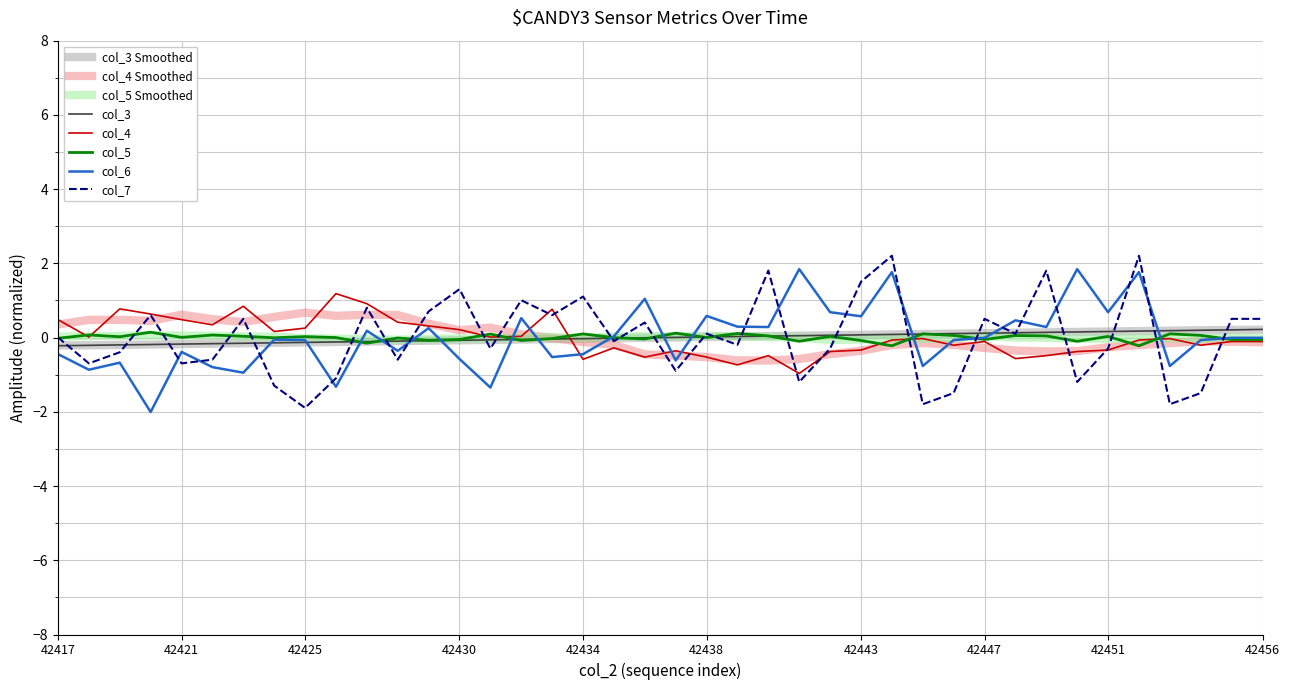

What is the greatest value displayed?

2.2